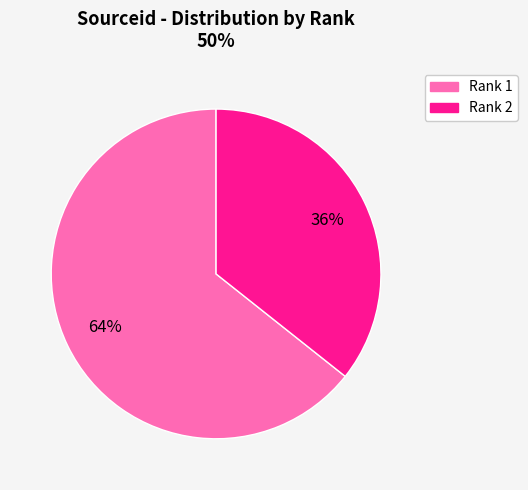

Is the sum of Rank 2 and Rank 1 greater than half?

Yes